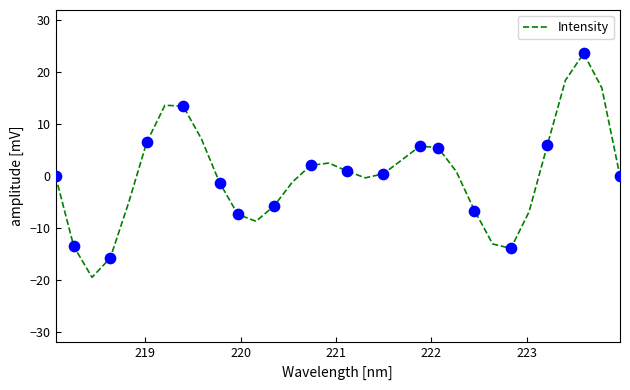

What is the smallest value displayed?

-19.5